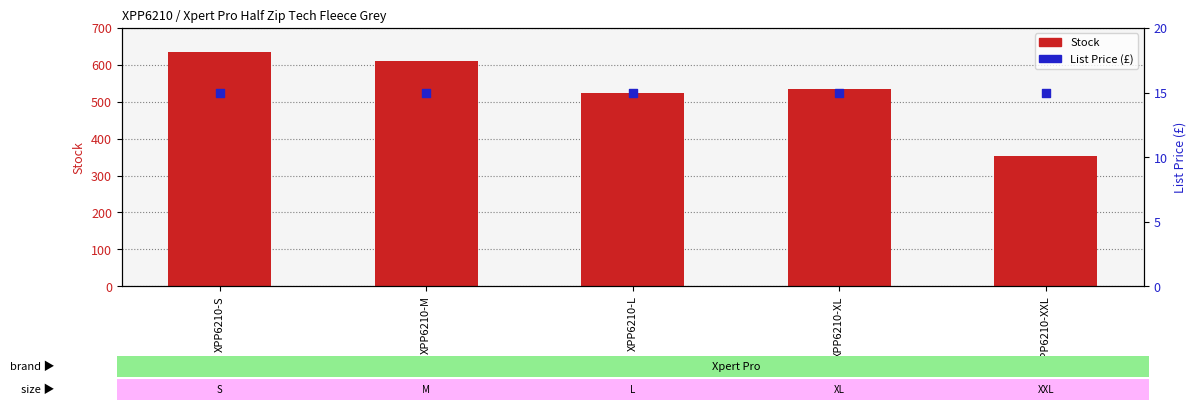

Which series has the widest spread of Y values?

Stock